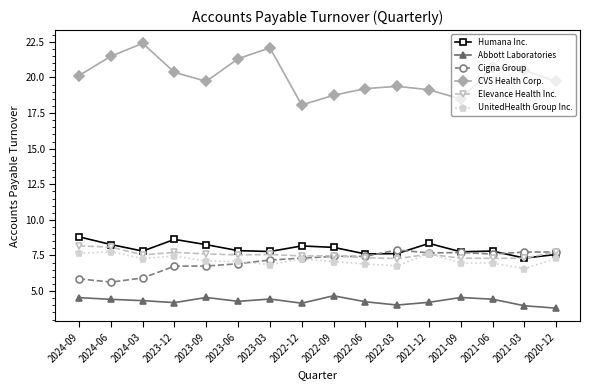

What is the minimum value for Abbott Laboratories?

3.8